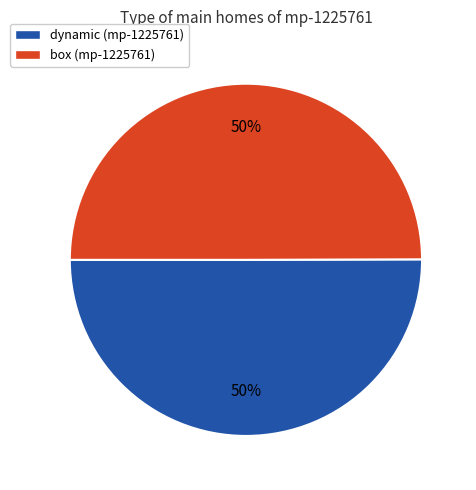

What is the ratio of the value at box (mp-1225761) to the value at dynamic (mp-1225761)?

1.0